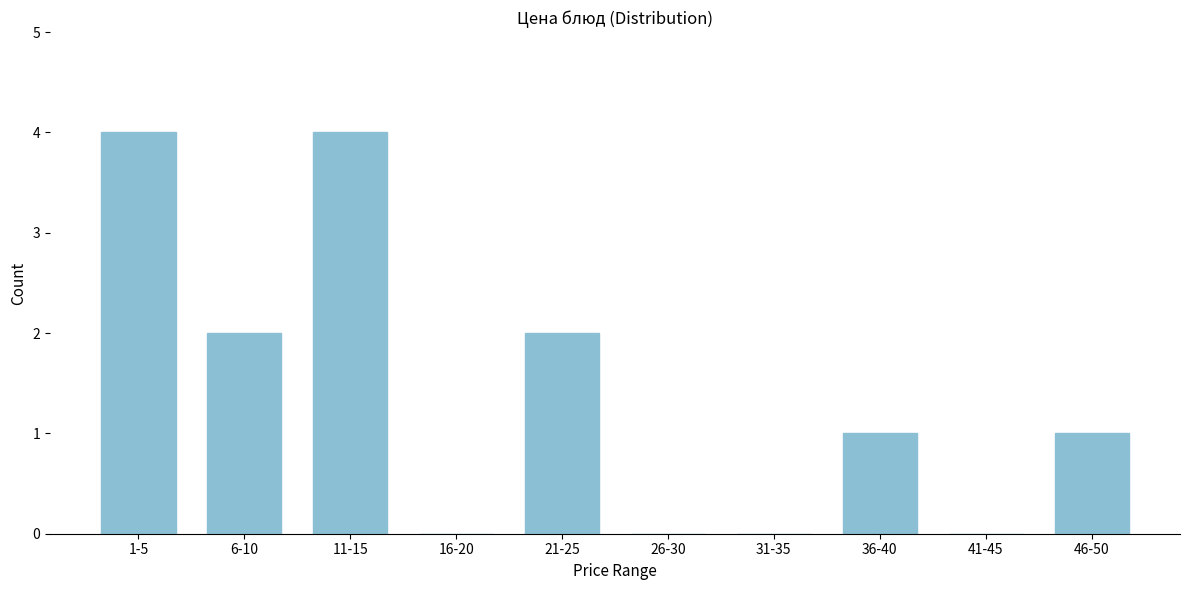

Reading right to left, what are all the values shown in this chart?

46-50=1	41-45=0	36-40=1	31-35=0	26-30=0	21-25=2	16-20=0	11-15=4	6-10=2	1-5=4